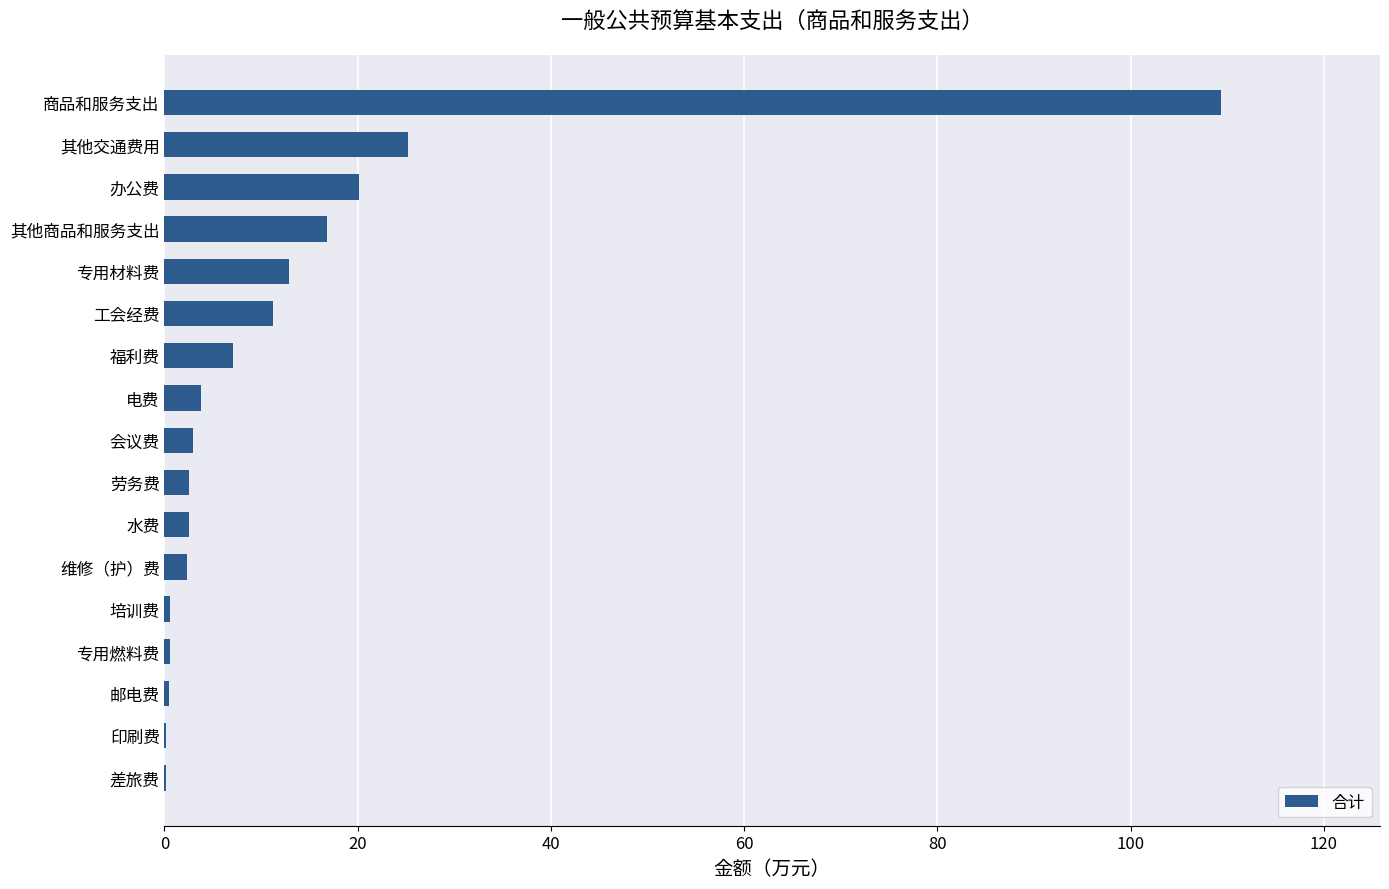

Which has a higher value, 商品和服务支出 or 维修（护）费?

商品和服务支出